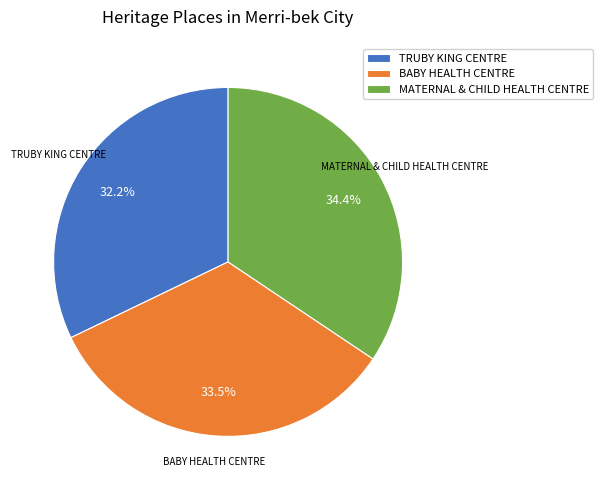

To the nearest percent, what is the average slice percentage?

33%